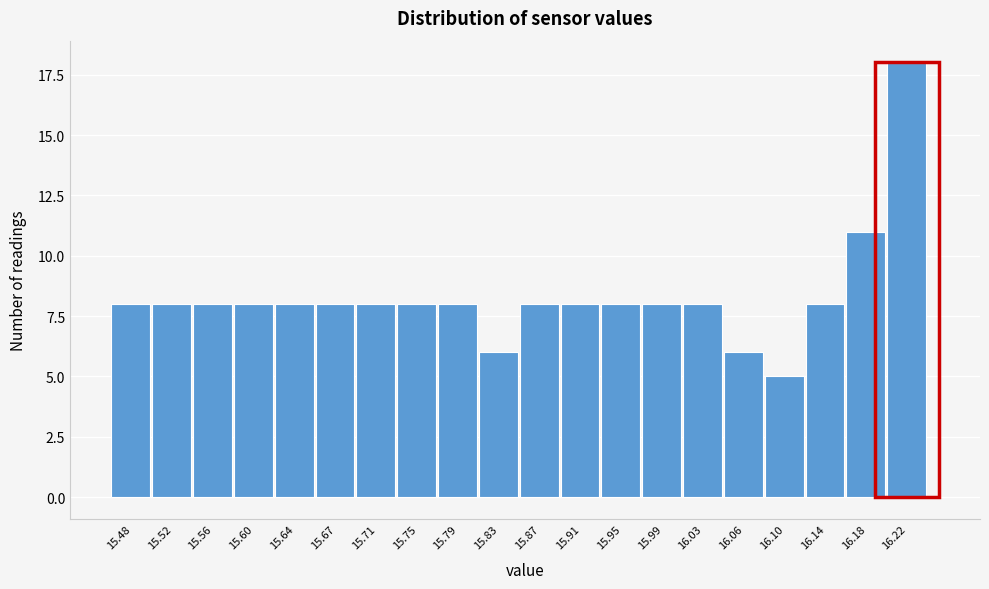

Reading left to right, transcribe this chart: for each bar, give the range it covers on the x-axis and its height. Neither the bar edges nor the heights are printed on the chart, so give them approximately, as read against the axes.

15.460 to 15.499: 8
15.499 to 15.538: 8
15.538 to 15.577: 8
15.577 to 15.616: 8
15.616 to 15.655: 8
15.655 to 15.694: 8
15.694 to 15.733: 8
15.733 to 15.772: 8
15.772 to 15.811: 8
15.811 to 15.850: 6
15.850 to 15.889: 8
15.889 to 15.928: 8
15.928 to 15.967: 8
15.967 to 16.006: 8
16.006 to 16.045: 8
16.045 to 16.084: 6
16.084 to 16.123: 5
16.123 to 16.162: 8
16.162 to 16.201: 11
16.201 to 16.240: 18